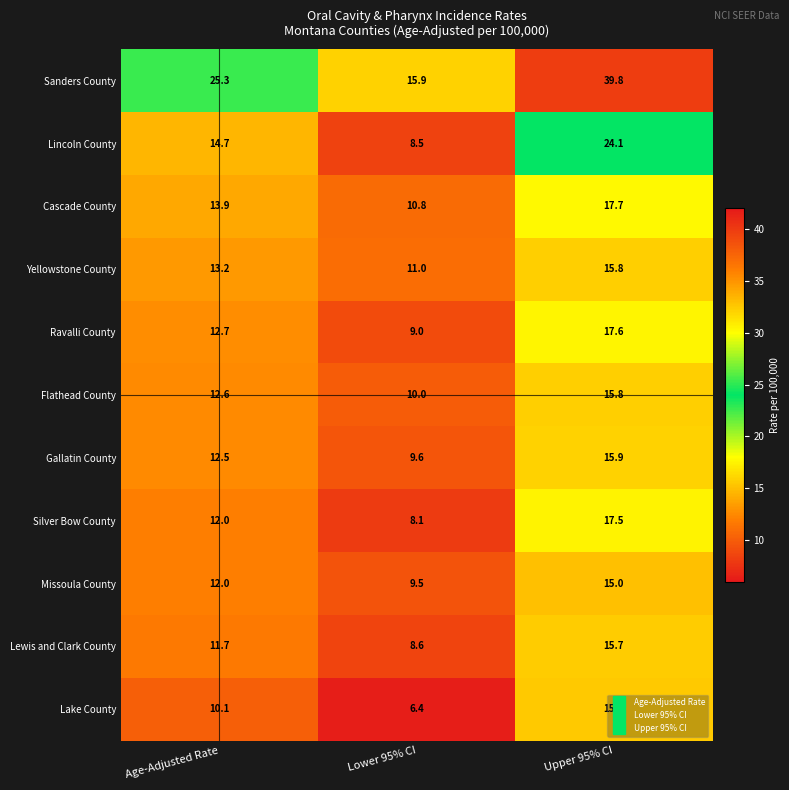

What is the sum of all Gallatin County values?

38.0